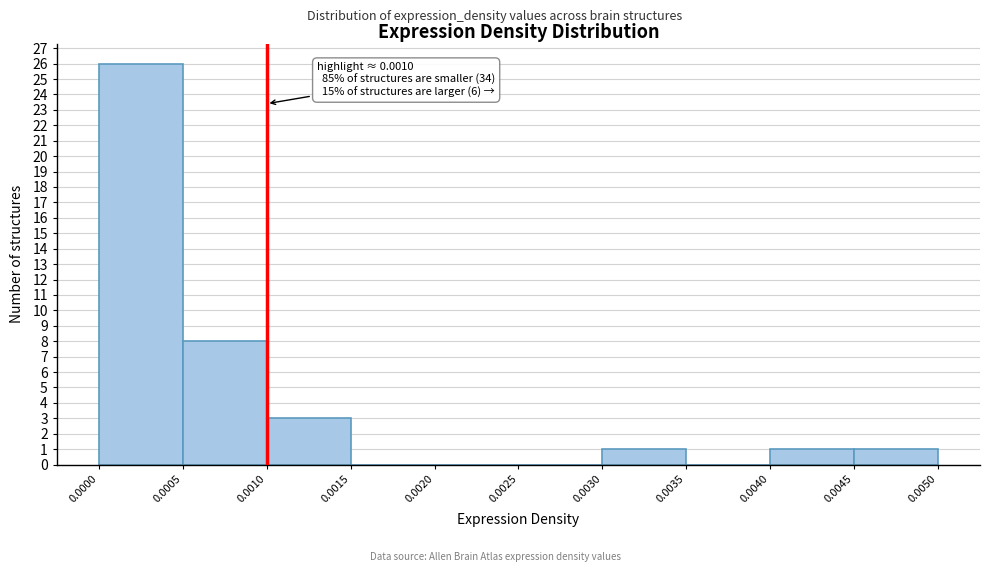

Which range on the x-axis has the tallest bar?

0.0000 to 0.0005